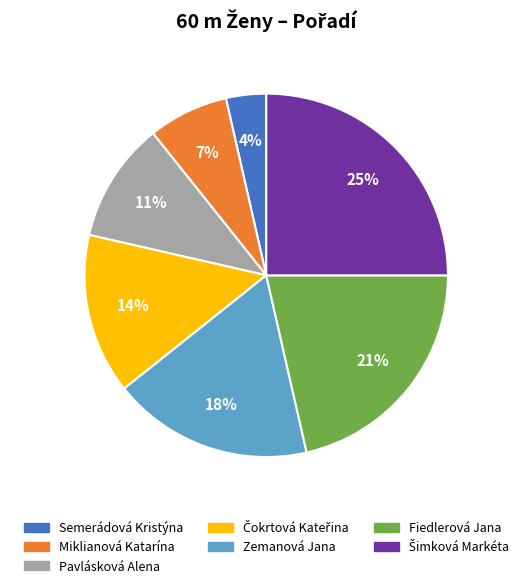

How many segments does this pie chart have?

7